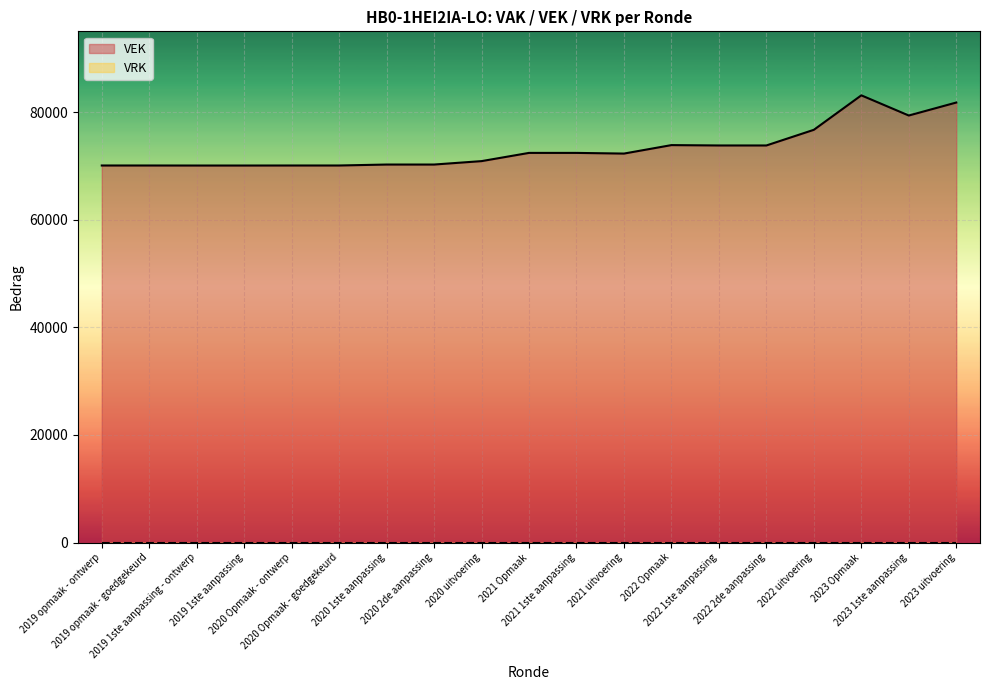

What is the label of the 1st point from the right?

2023 uitvoering